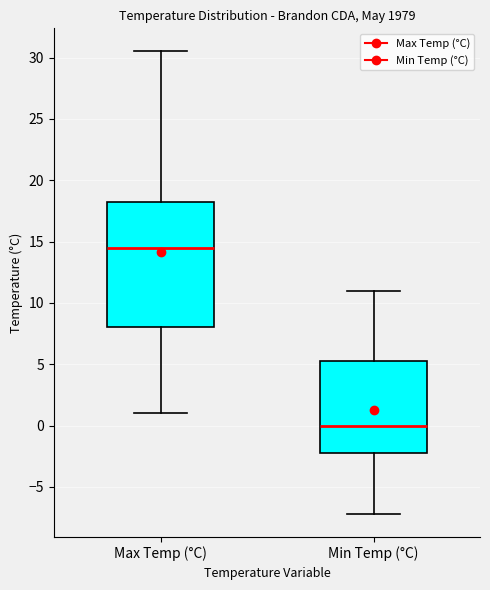

Reading left to right, read every box against the y-axis: the position of its median line, the range the box covers, and the ends of its whiskers. The values are not printed on the chart, so give them approximately, as read against the axis.

Max Temp (°C): median 14.5, box 8.0 to 18.5, whiskers 1.0 to 30.5
Min Temp (°C): median 0.0, box -2.0 to 5.5, whiskers -7.0 to 11.0